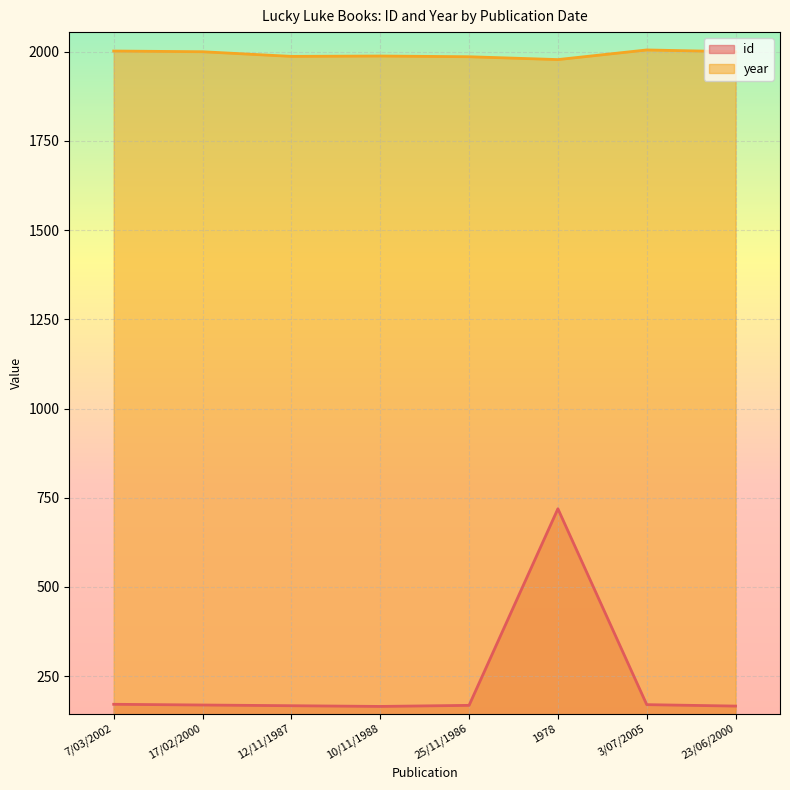

What is the difference between the highest and lowest values at 17/02/2000?

1831